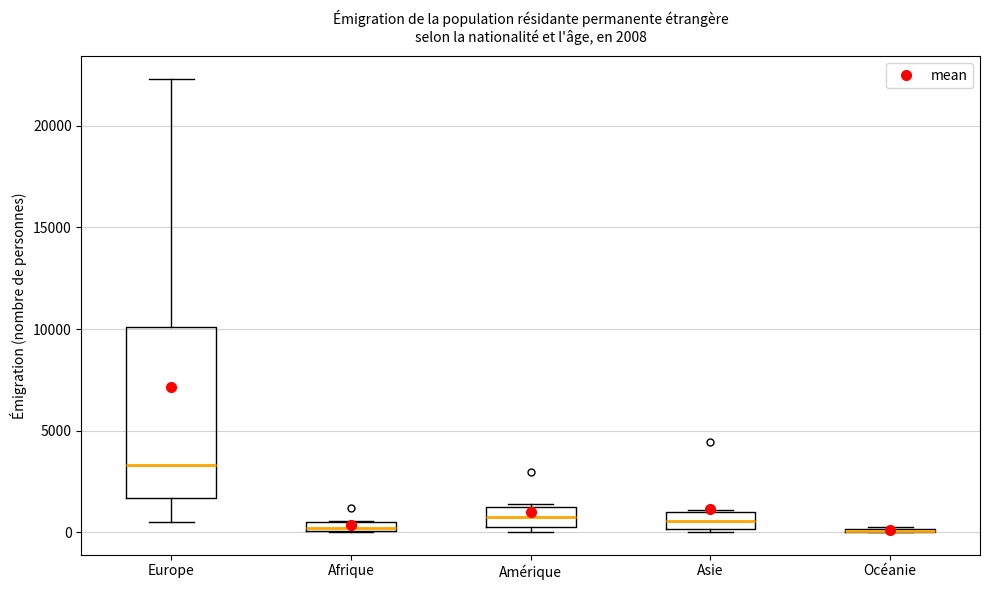

Comparing the boxes themselves (not the whiskers), which one is the tallest?

Europe